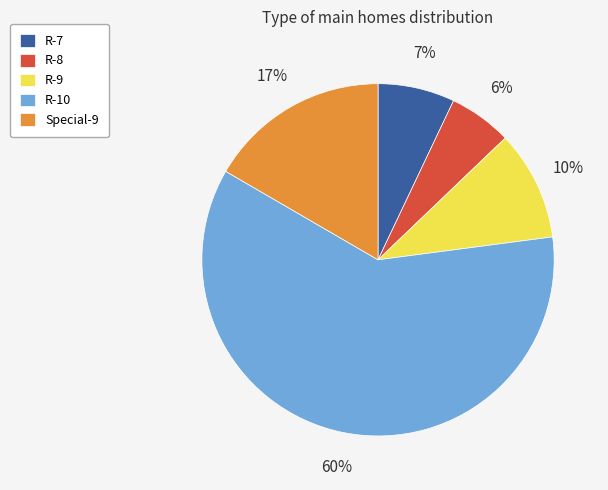

What is the largest slice in the pie chart?

R-10